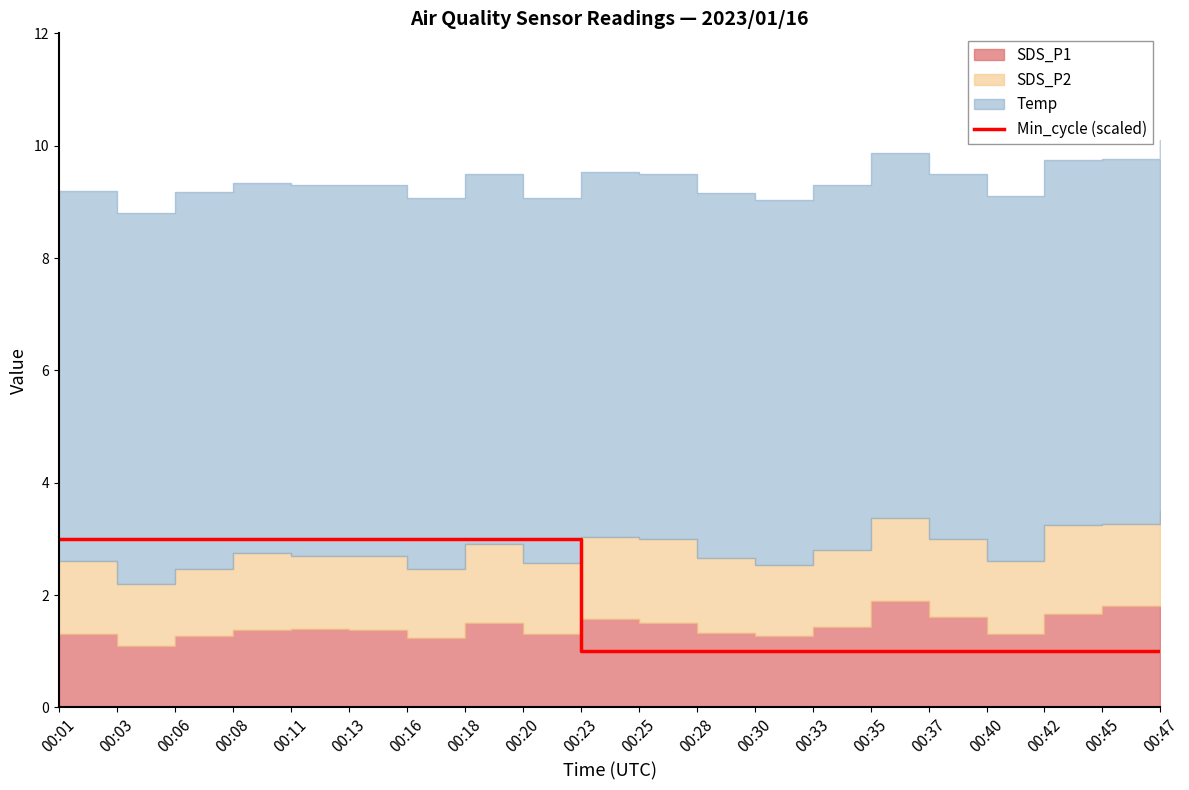

Where is the data nearest to the value 2?

00:01